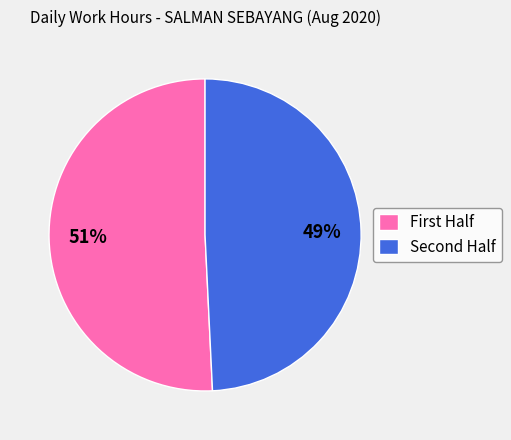

How many slices are in this pie chart?

2